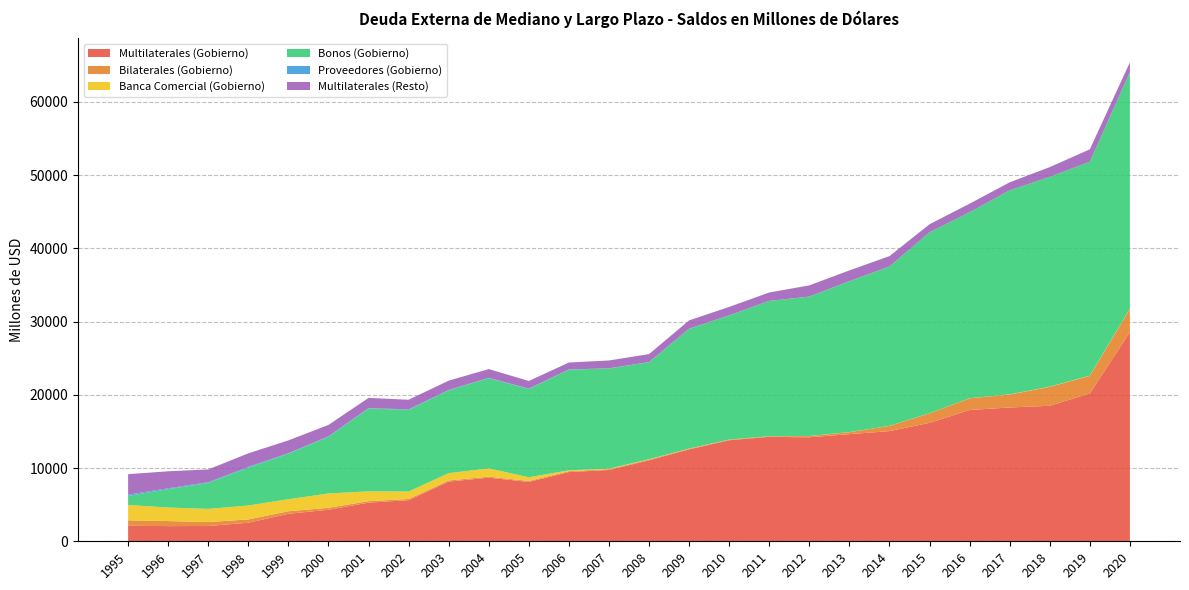

Reading right to left, list all the values displayed in this chart.

Multilaterales (Gobierno): 28553.5	20183.2	18504.3	18268.9	17929.4	16173.9	15044.8	14632.5	14200.1	14262.4	13795.7	12543.2	11058.3	9736.1	9454.4	8107.5	8681.8	8153.5	5614.5	5274.1	4308.8	3757.6	2534.2	2084.6	2072.1	2117.8
Bilaterales (Gobierno): 3193.8	2410.4	2583.7	1766.1	1595.3	1294.9	707.8	265.2	168.3	72.6	80.9	91.2	99.9	113.1	119.7	131.0	142.6	155.5	164.3	205.2	265.4	345.4	450.0	542.1	689.5	748.6
Banca Comercial (Gobierno): 29.8	29.9	29.9	30.0	11.4	11.7	9.8	10.2	10.3	10.8	11.8	26.9	46.7	66.7	119.4	508.0	1129.6	991.8	1018.1	1341.5	1954.3	1642.9	1903.7	1796.6	1846.0	2096.1
Bonos (Gobierno): 32293.8	29199.4	28650.7	27866.3	25395.4	24711.8	21757.3	20615.4	19027.9	18471.8	16950.4	16352.4	13247.9	13681.8	13738.9	12045.7	12317.0	11306.4	11137.2	11309.2	7745.9	6219.9	5164.3	3545.2	2514.7	1223.0
Proveedores (Gobierno): 0.0	0.0	0.0	0.0	1.7	3.0	5.4	7.8	10.2	12.6	15.0	17.5	20.7	24.2	33.5	59.7	49.0	56.3	79.2	57.5	51.6	62.1	111.5	92.1	115.3	181.2
Multilaterales (Resto): 1331.6	1708.3	1326.9	1087.9	1167.1	1099.5	1415.8	1458.6	1527.8	1144.4	1150.5	1136.9	1087.5	1070.2	947.0	1041.3	1196.7	1272.0	1313.9	1390.6	1562.8	1750.1	1845.6	1750.7	2321.4	2796.5